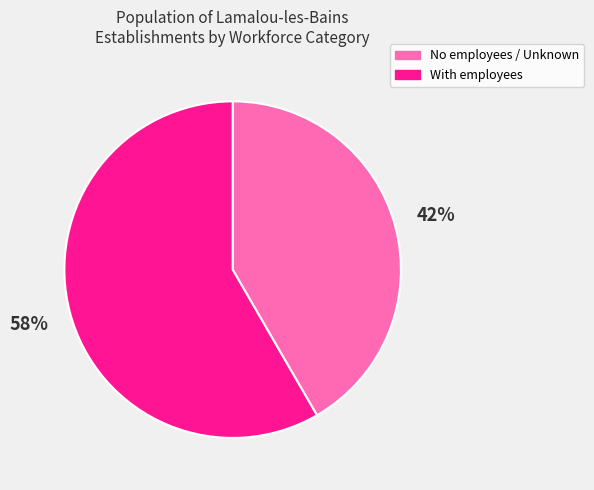

To the nearest percent, what is the combined percentage of With employees and No employees / Unknown?

100%